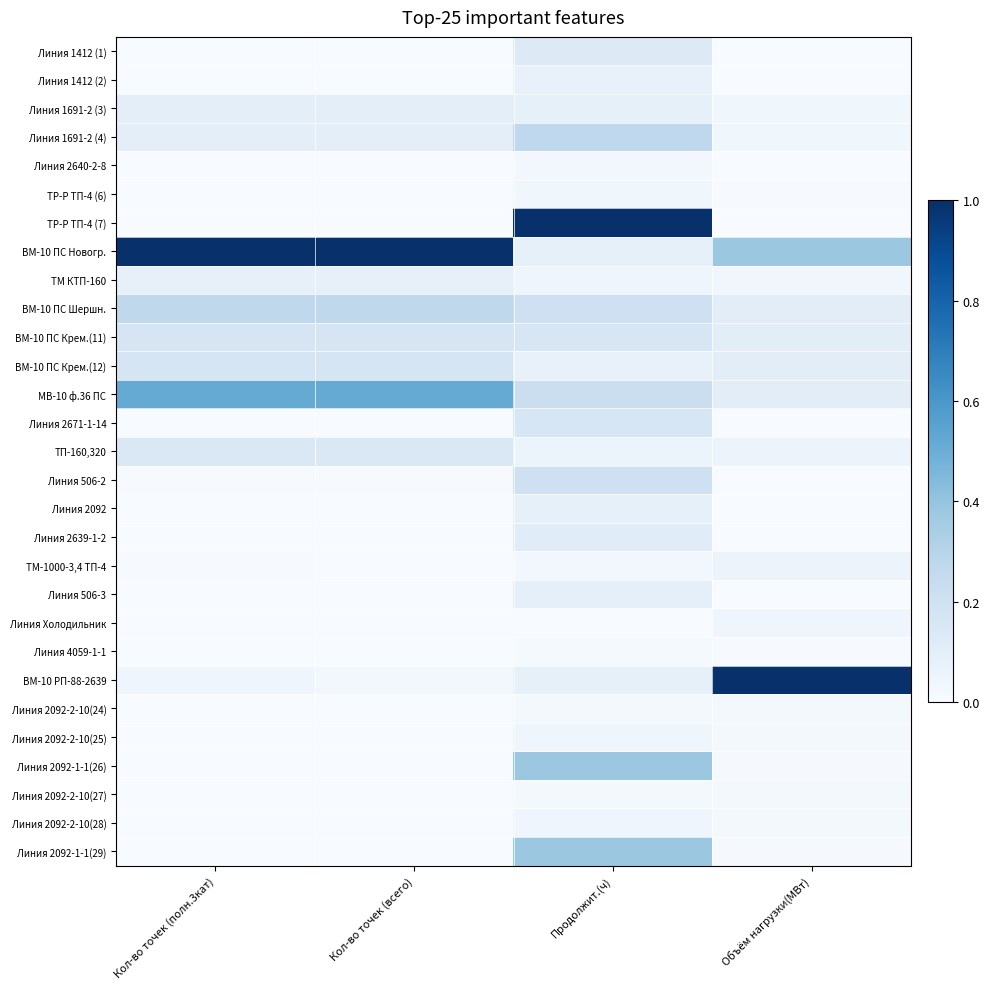

At how many categories does at least one series exceed 0?

4